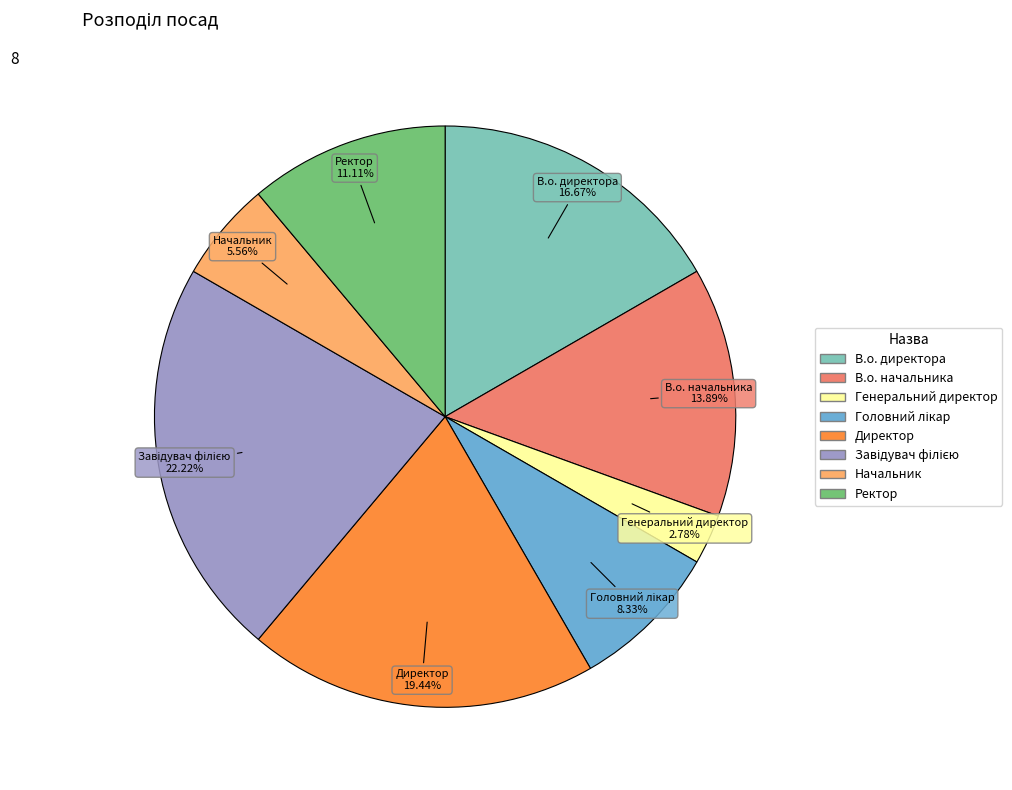

Which has a higher value, Генеральний директор or В.о. начальника?

В.о. начальника